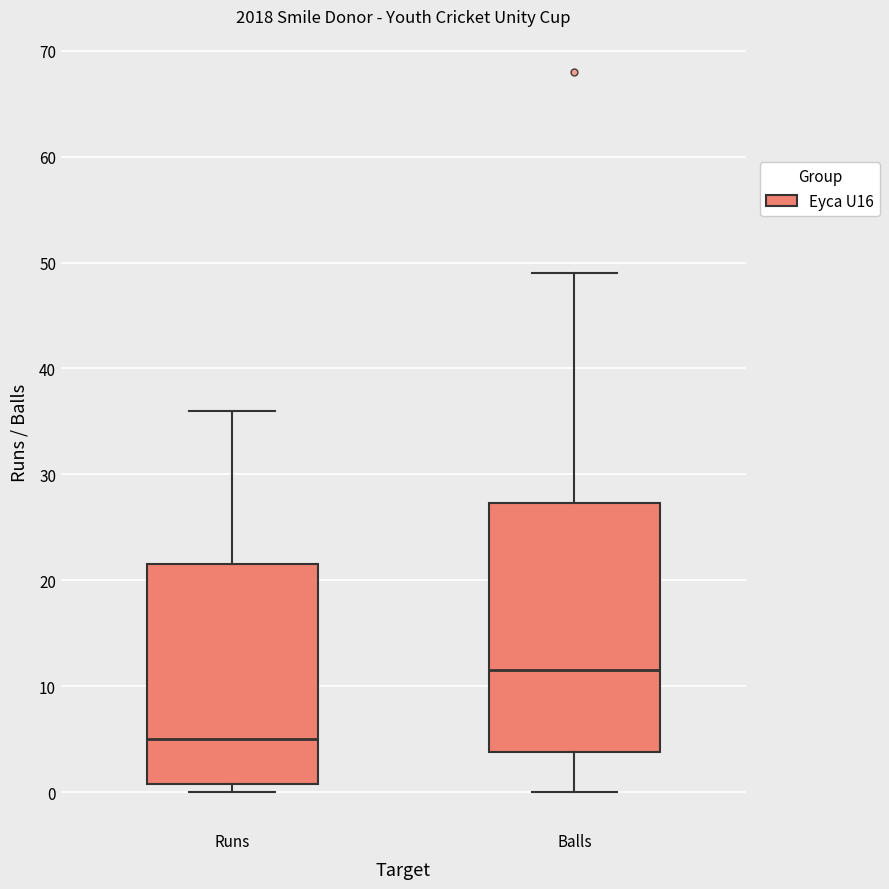

Which box has the highest median line?

Balls